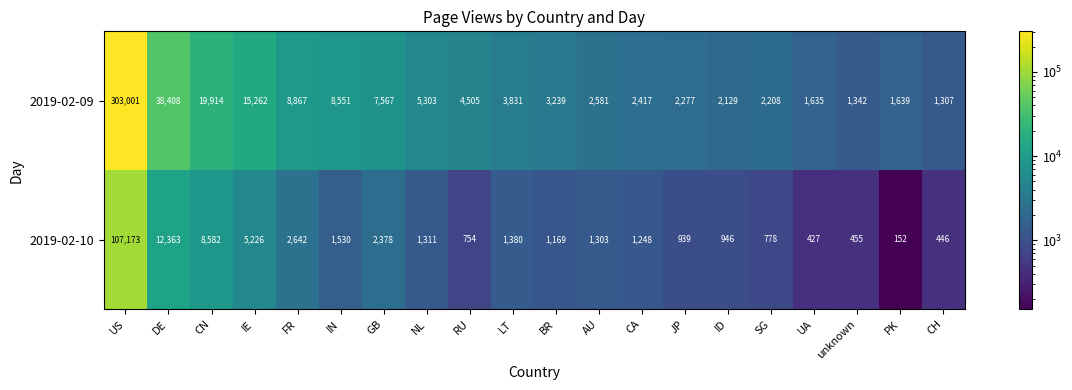

Is it true that 2019-02-09 equals 613 at SG?

False